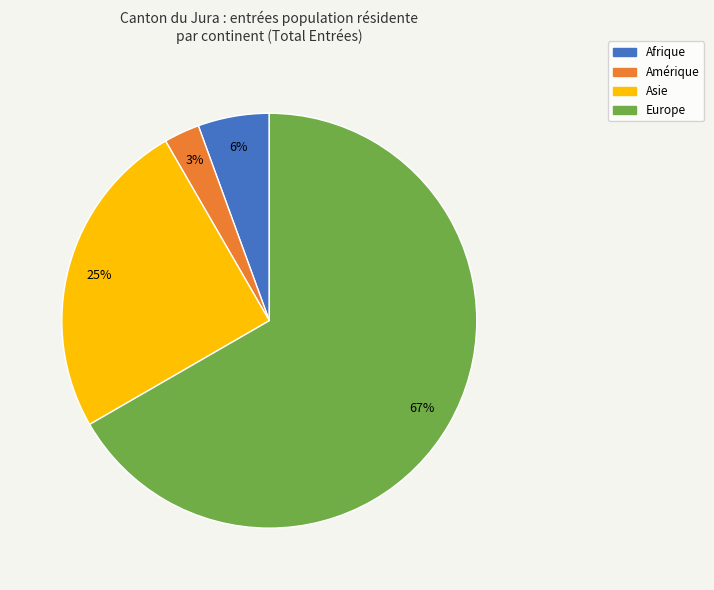

Is there a majority slice in this chart?

Yes